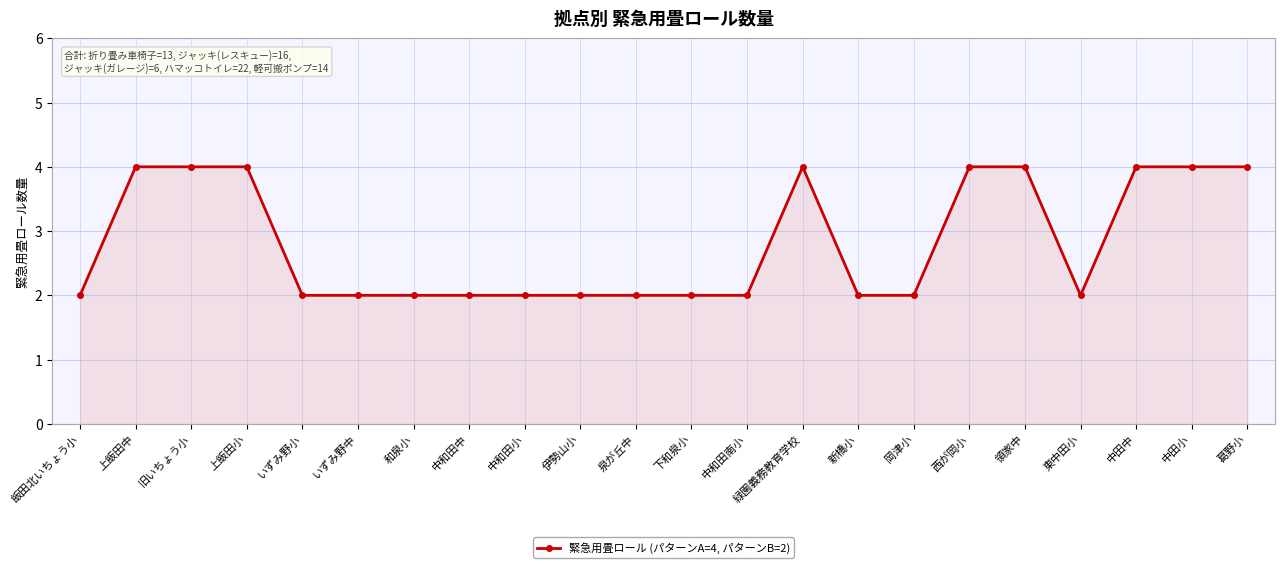

What is the label of the 1st point from the right?

葛野小